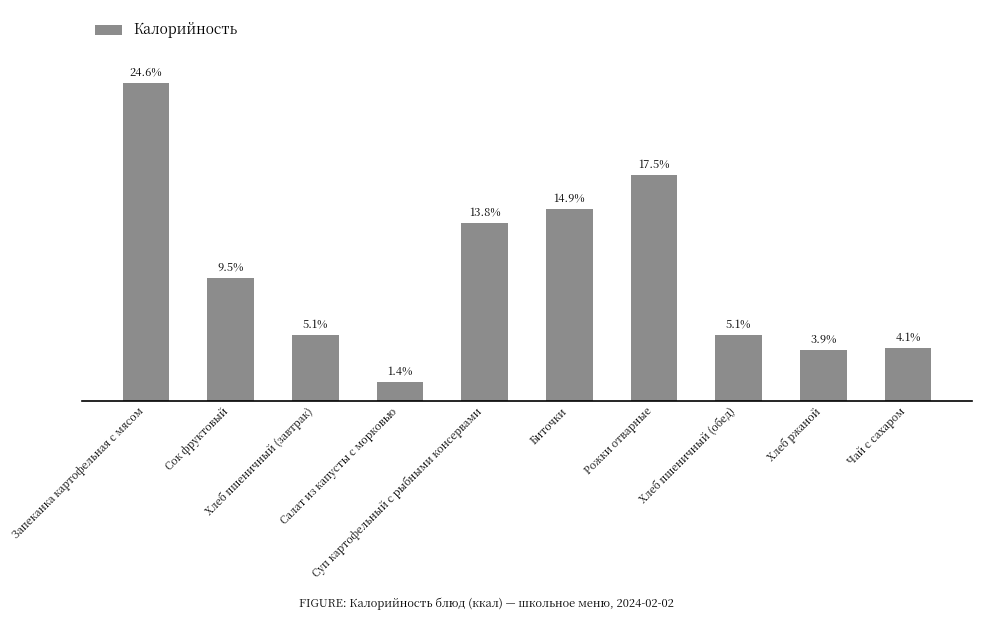

Does the chart contain any negative values?

No